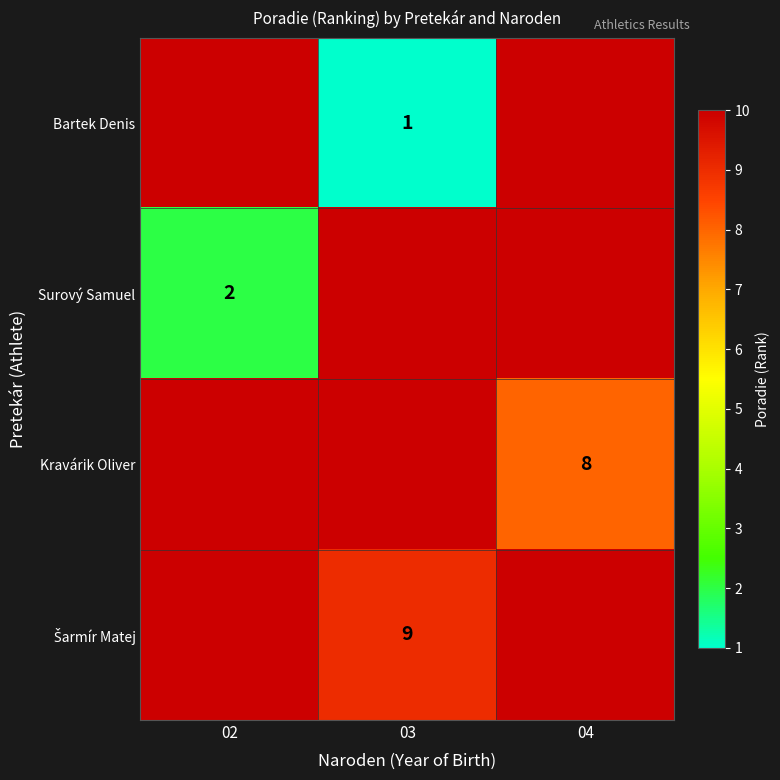

The Surový Samuel series shows 0 at 02. True or false?

False